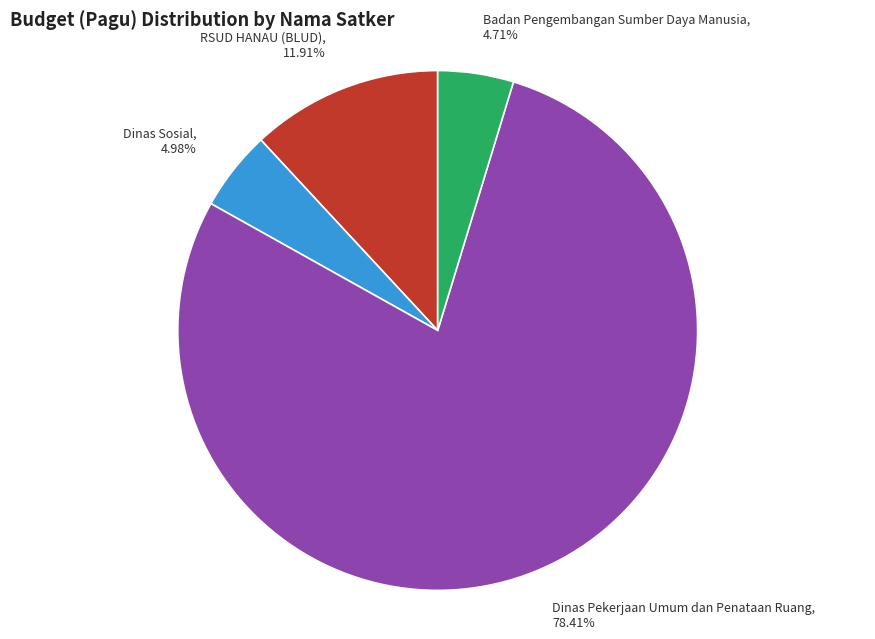

Combined, do RSUD HANAU (BLUD), 11.91% and Badan Pengembangan Sumber Daya Manusia, 4.71% account for over 50%?

No